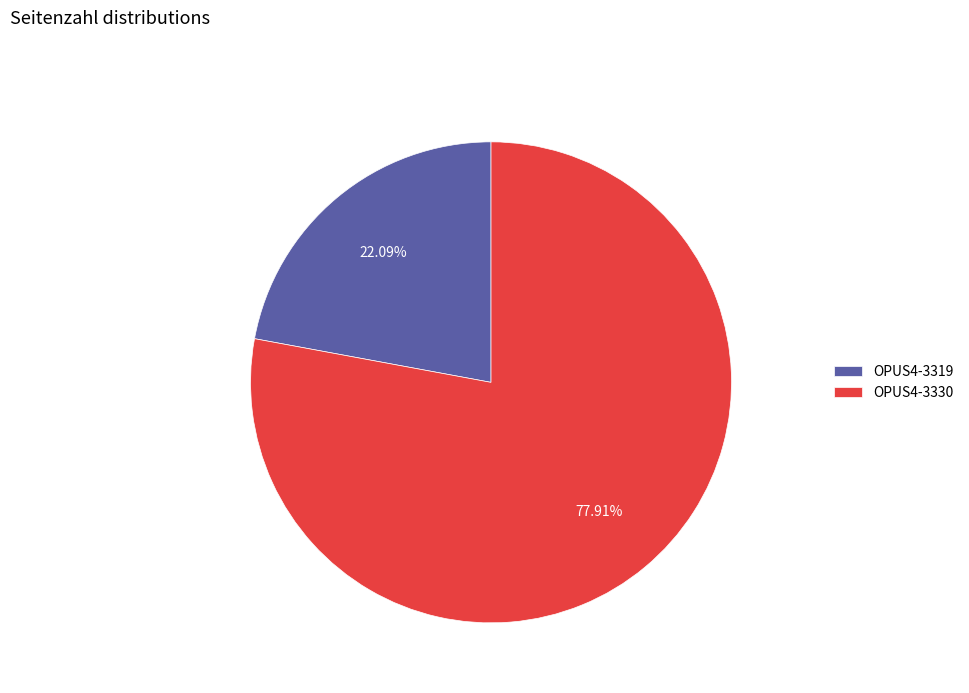

Combined, do OPUS4-3330 and OPUS4-3319 account for over 50%?

Yes